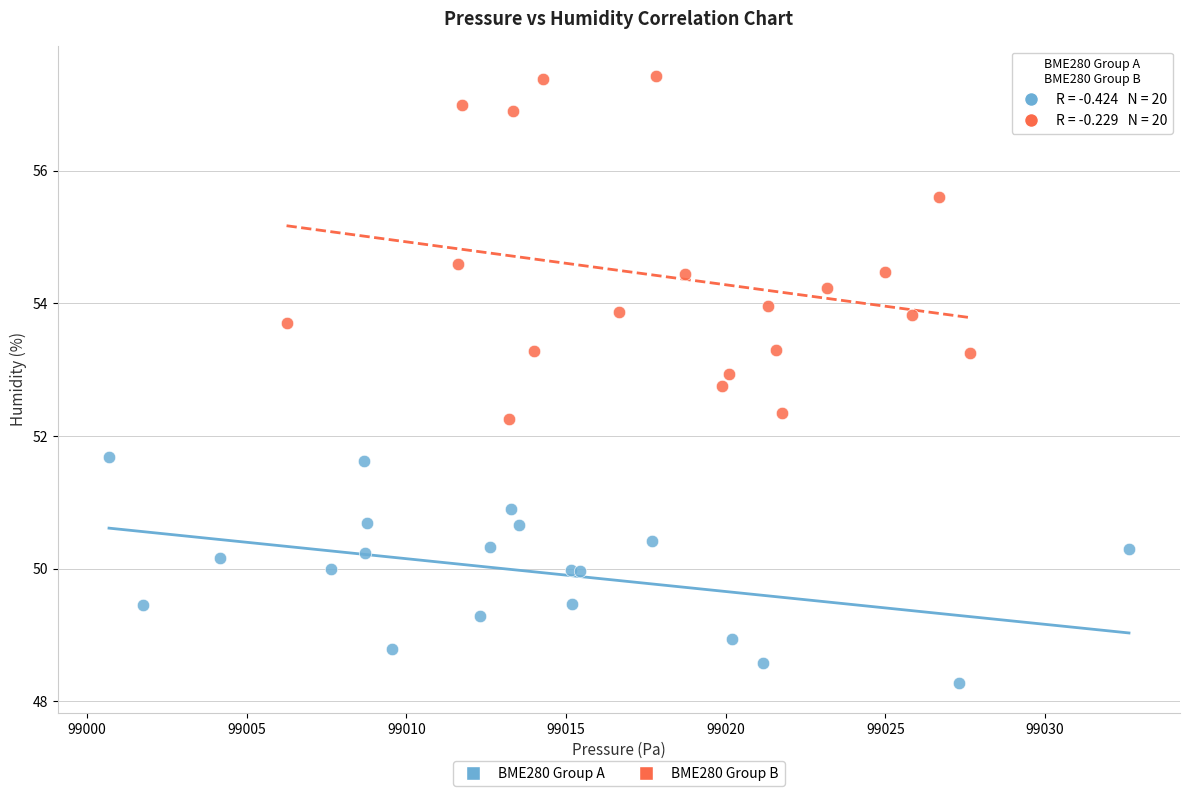

Which series contains the highest Y value?

BME280 Group B